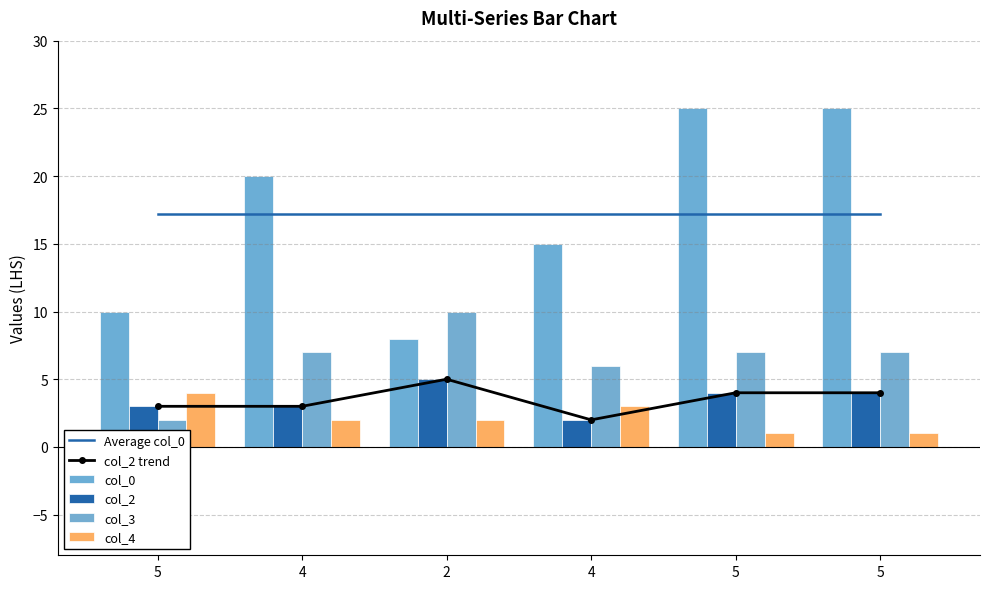

At which category is the sum across all series the highest?

5